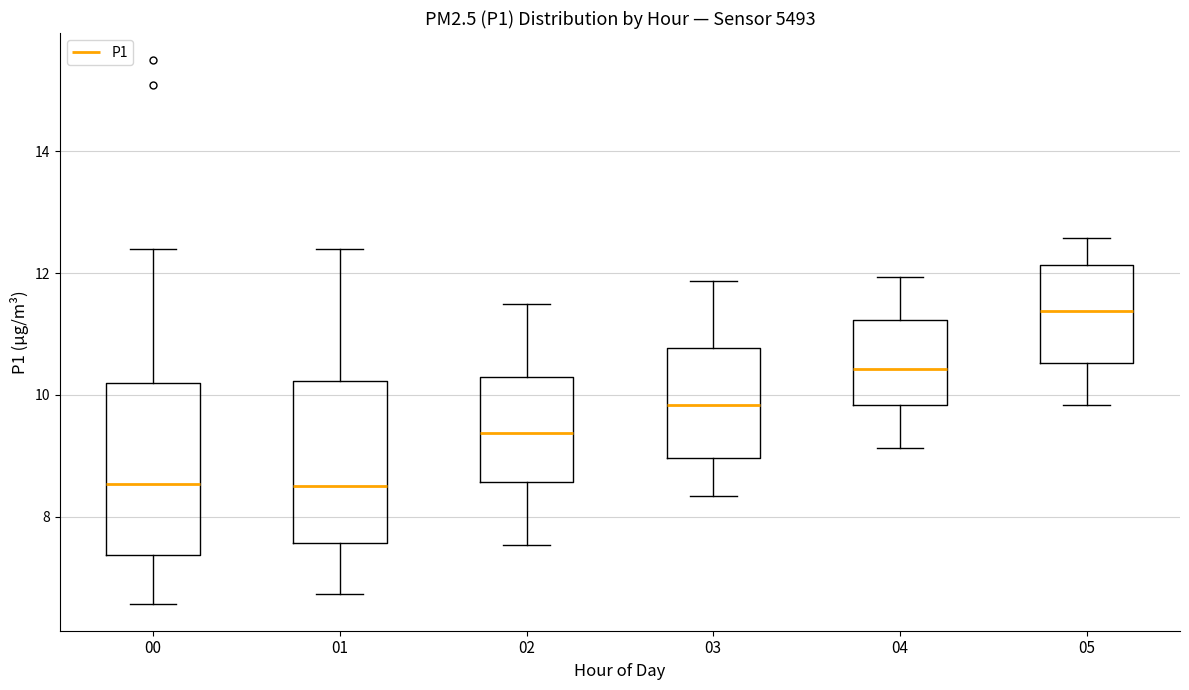

Where is the upper edge of the box at x = 00 on the y-axis? The values are not printed on the chart, so give them approximately, as read against the axis.

10.2